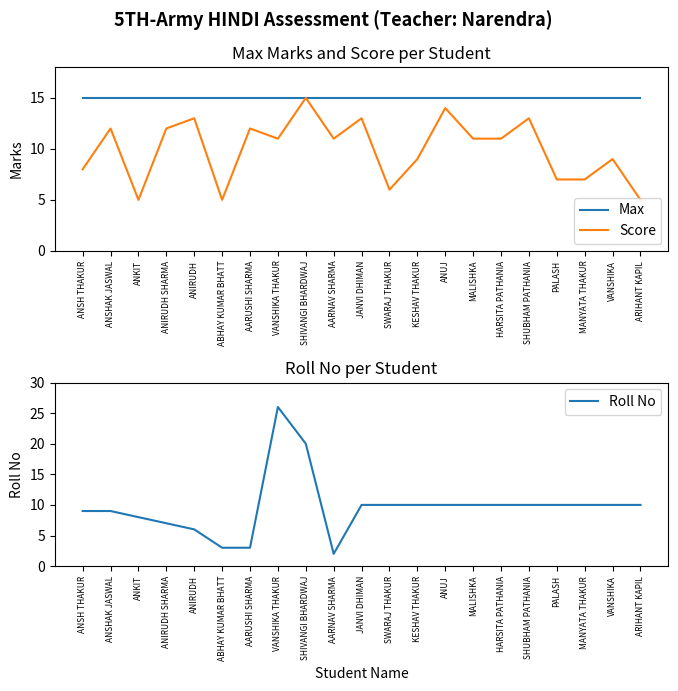

What are all the series names shown in the legend?

Max, Score, Roll No